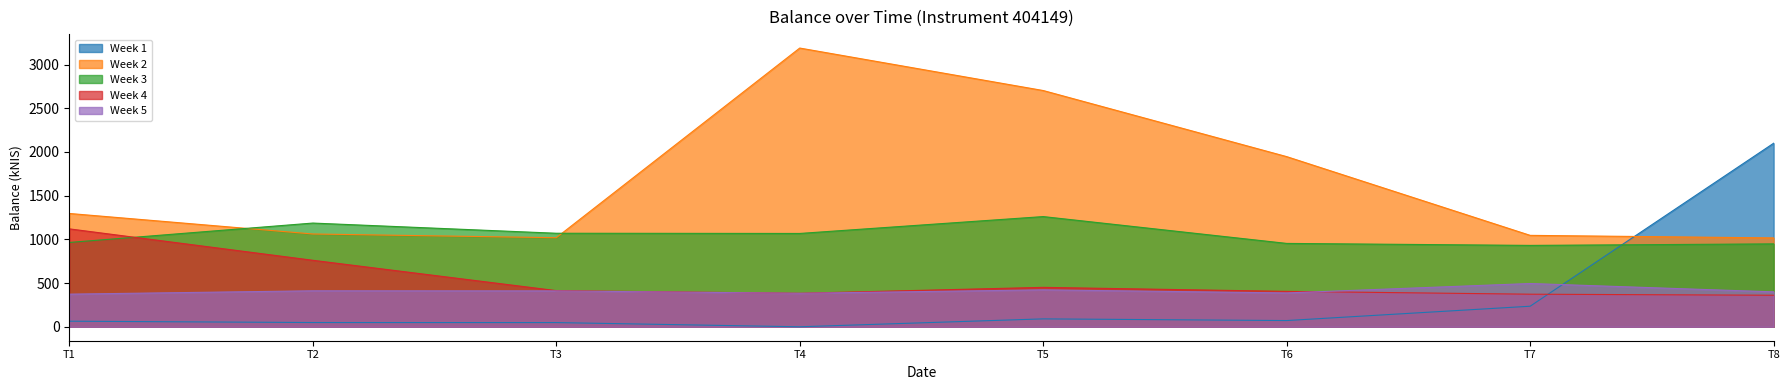

What is the total value across all series at T6?

3763.9